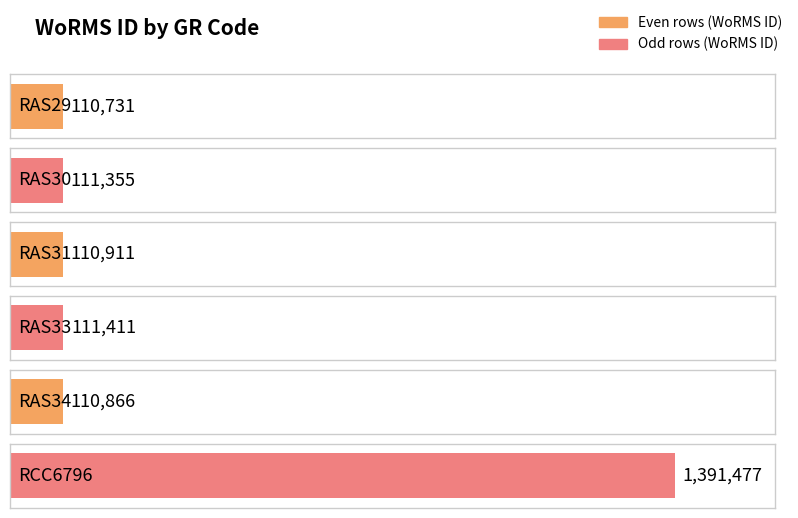

The chart shows a value of 110731 at RAS29. True or false?

True